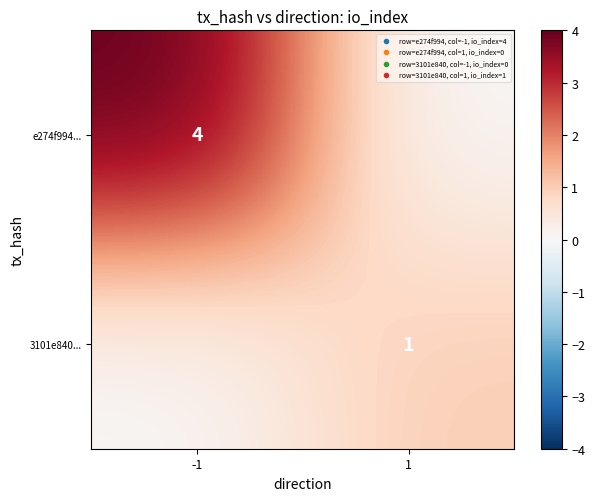

Is it true that e274f994... equals 4 at -1?

True